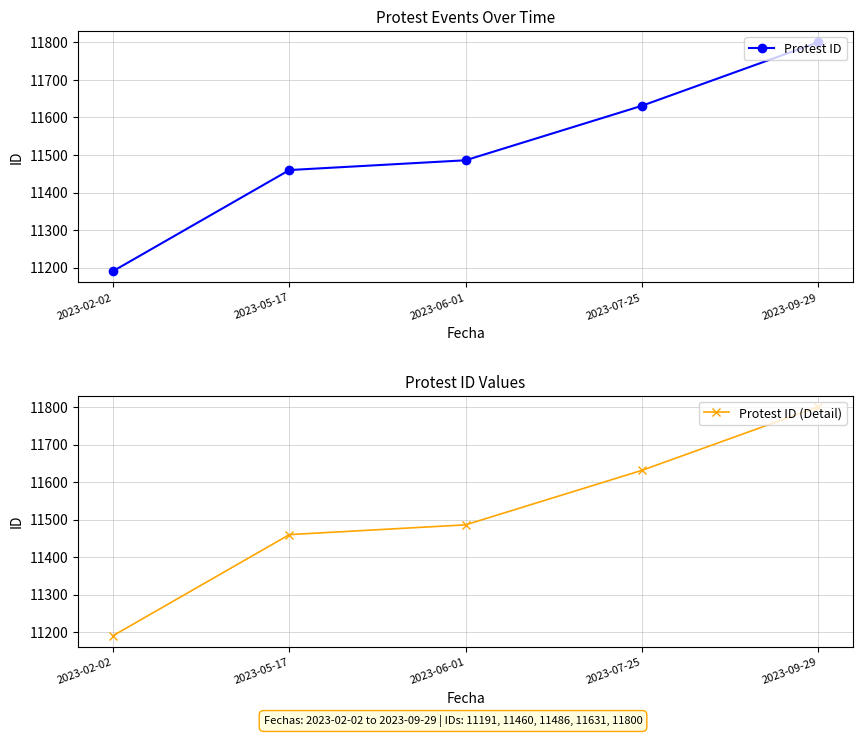

What is the label of the 4th point from the left?

2023-07-25